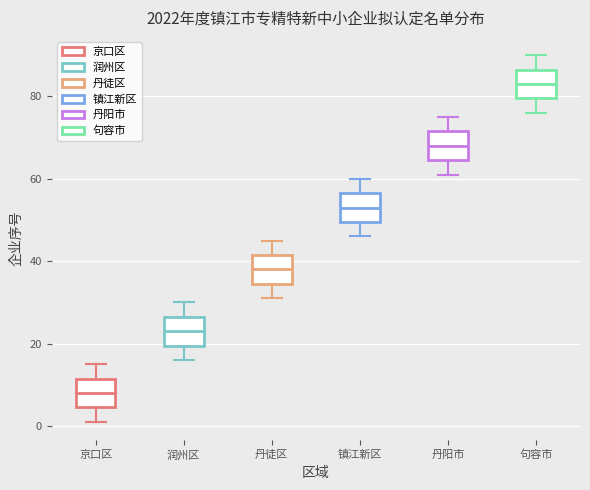

Reading left to right, read every box against the y-axis: the position of its median line, the range the box covers, and the ends of its whiskers. The values are not printed on the chart, so give them approximately, as read against the axis.

京口区: median 8, box 4 to 12, whiskers 2 to 16
润州区: median 24, box 20 to 26, whiskers 16 to 30
丹徒区: median 38, box 34 to 42, whiskers 32 to 46
镇江新区: median 54, box 50 to 56, whiskers 46 to 60
丹阳市: median 68, box 64 to 72, whiskers 62 to 76
句容市: median 84, box 80 to 86, whiskers 76 to 90